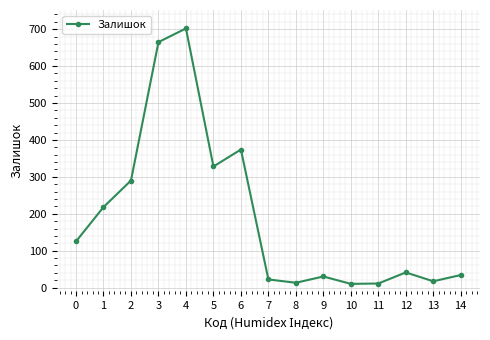

What is the difference between the maximum and minimum values?

692